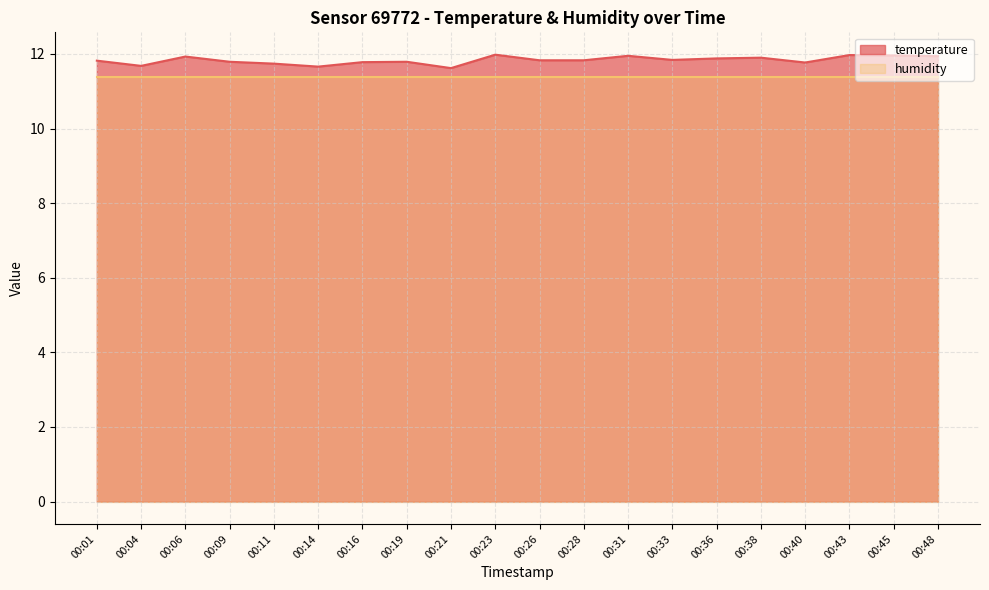

Read the value at 00:14.

11.7